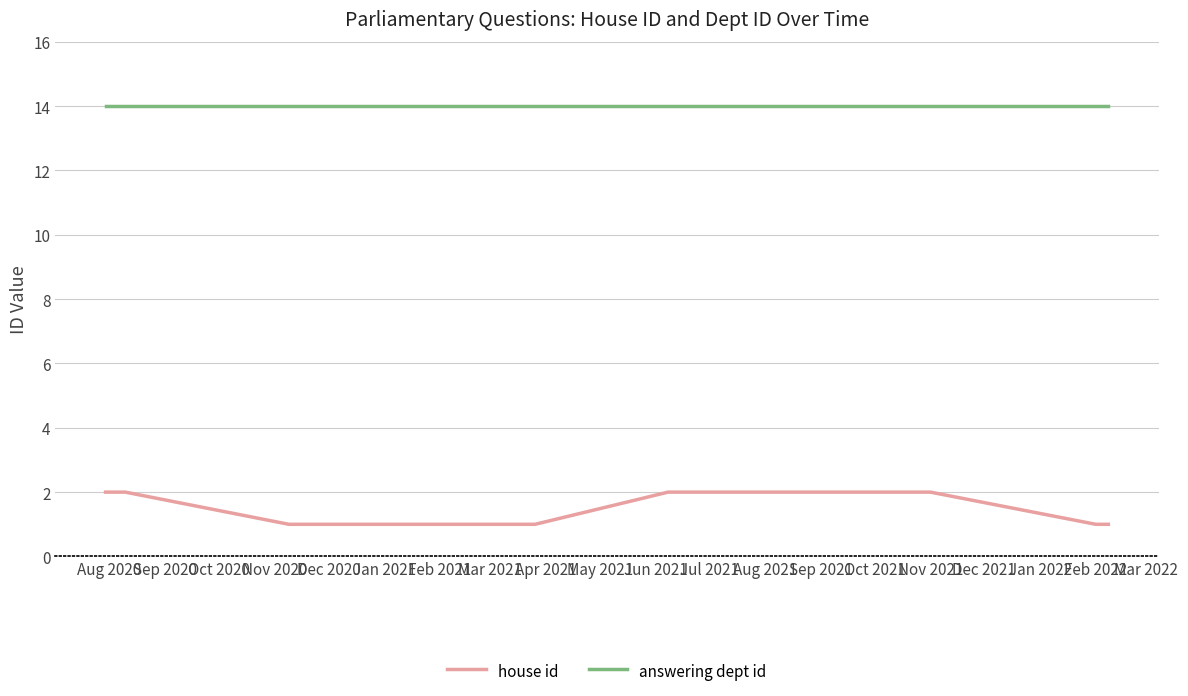

List the series in order of their peak value, highest first.

answering dept id, house id